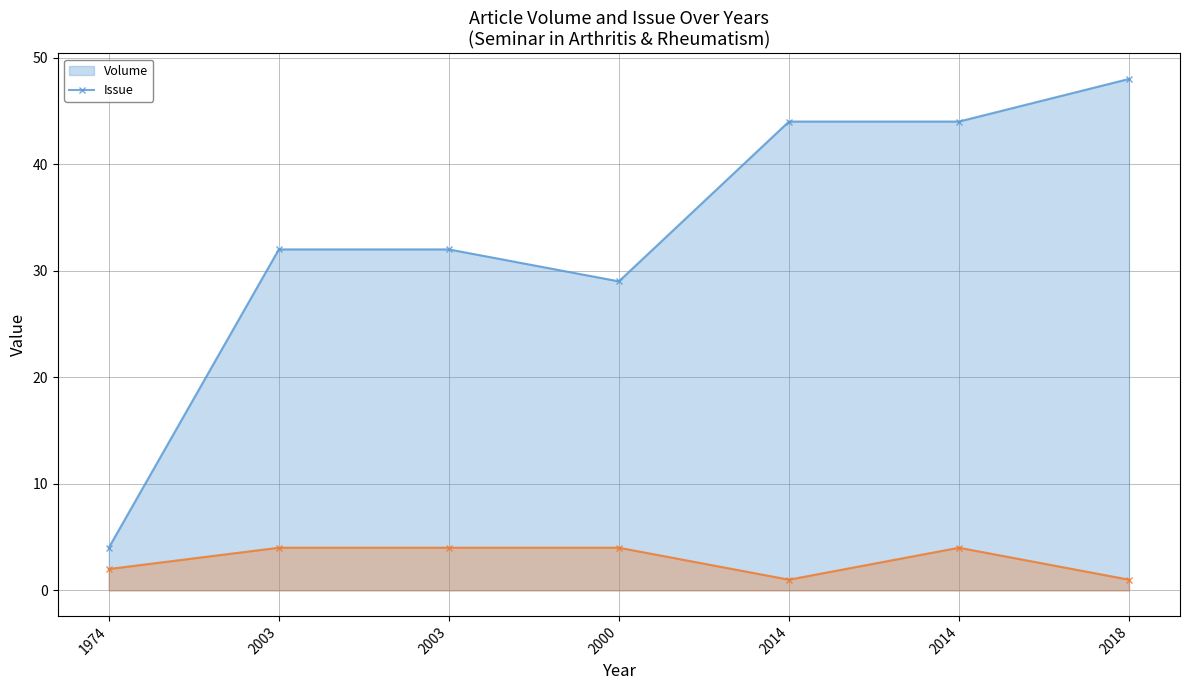

What is the difference between the Volume (line) values at 2000 and 1974?

25